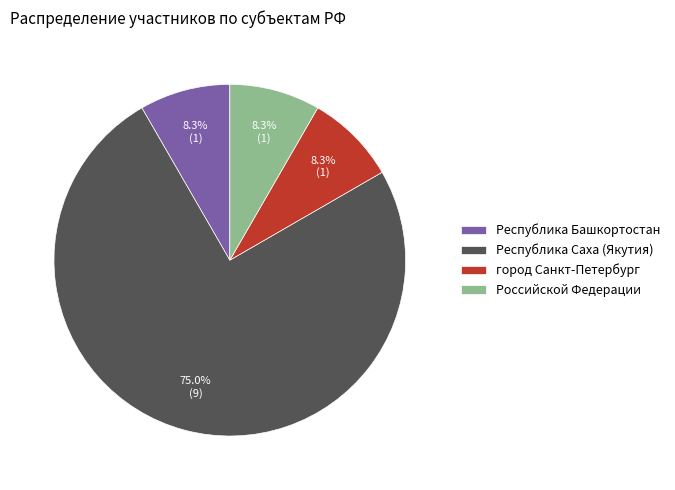

What percentage is the город Санкт-Петербург slice, to the nearest percent?

8%